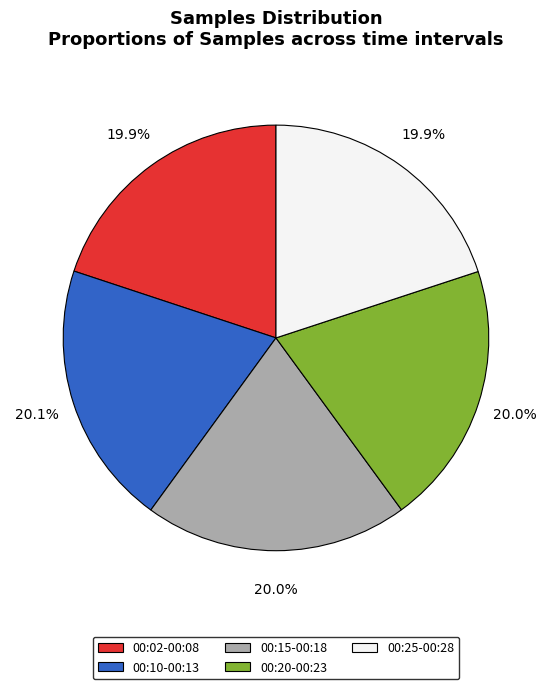

What is the ratio of the value at 00:15-00:18 to the value at 00:02-00:08?

1.0